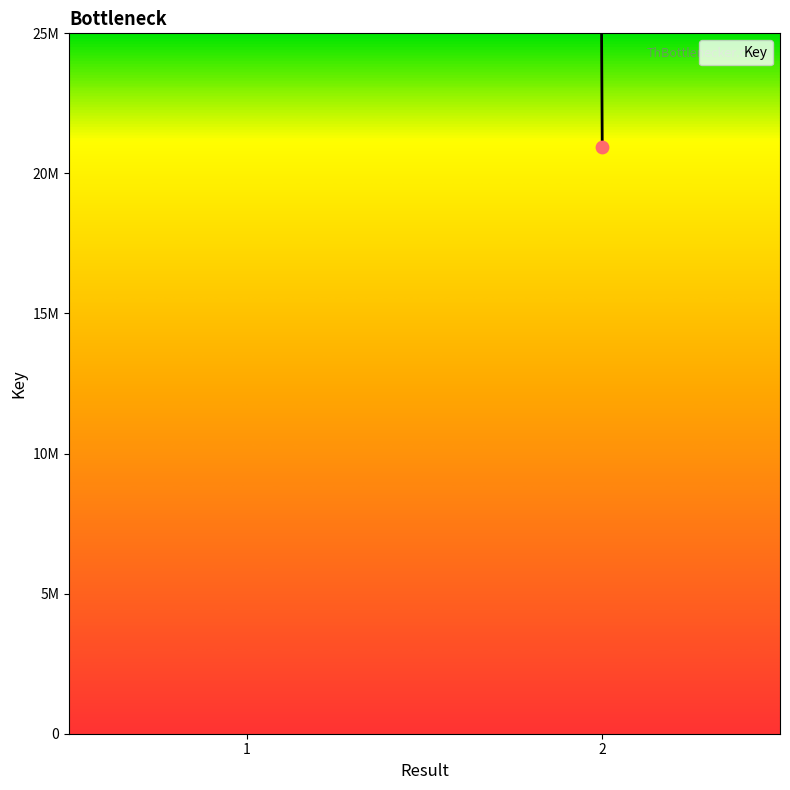

What is the change in value from 1 to 2?

-2117790105